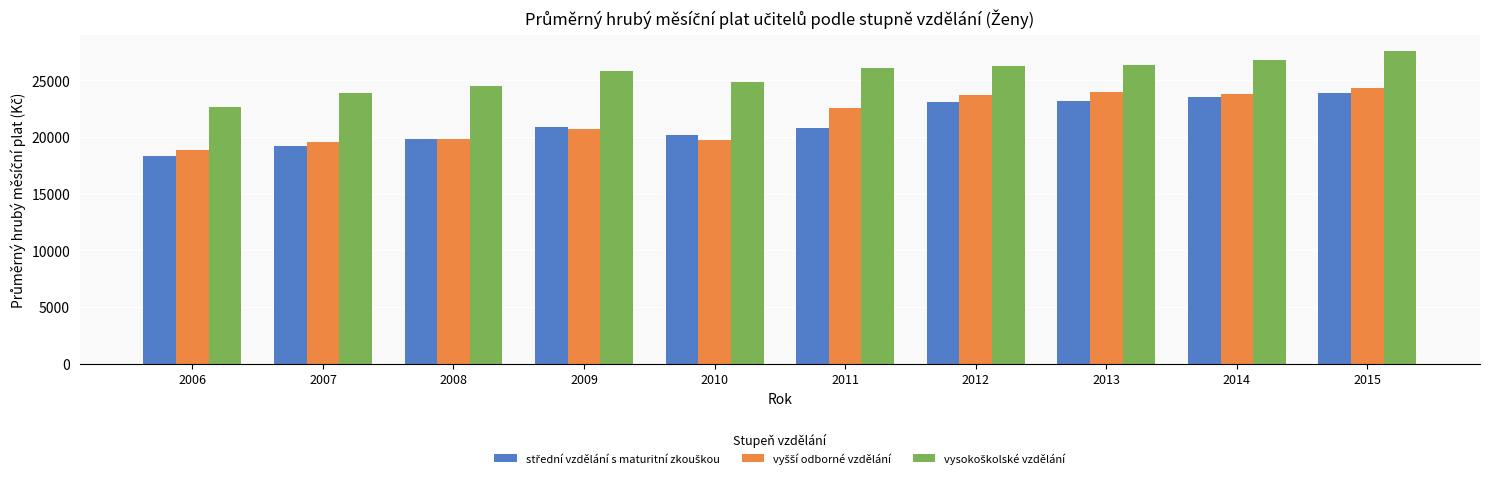

What is the spread (max minus min) of values at 2015?

3719.1